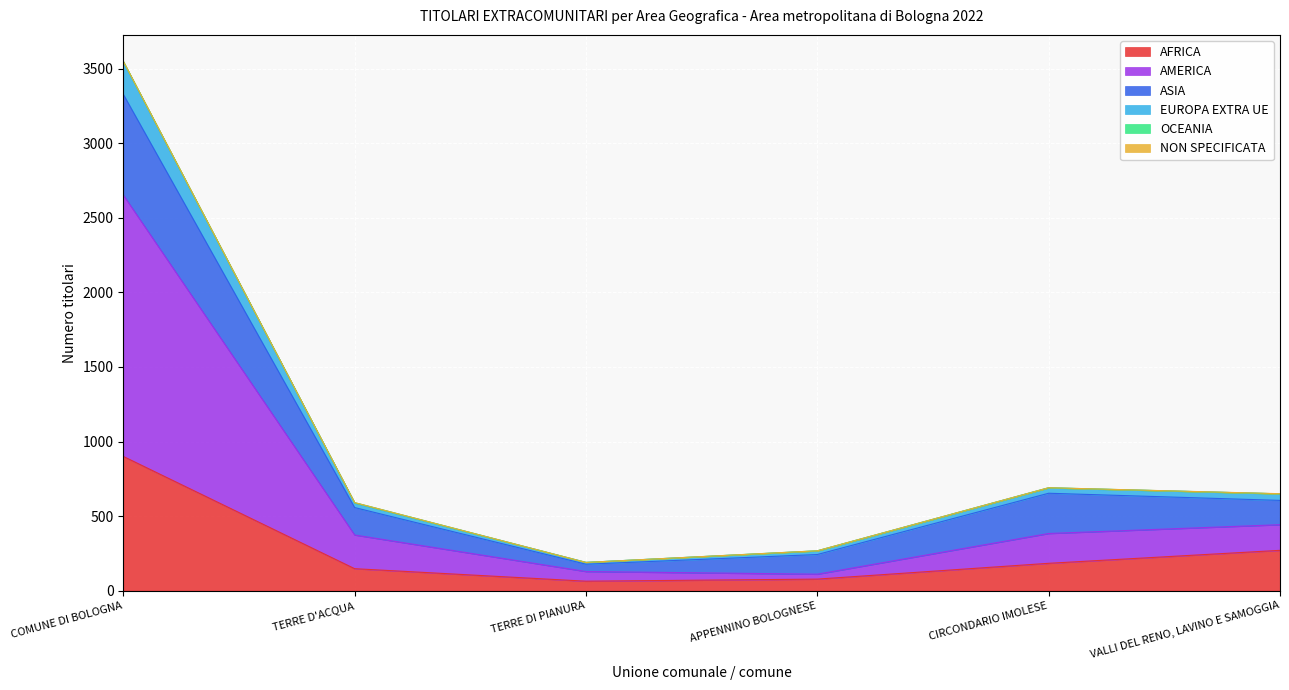

Rank the categories by AFRICA value from lowest to highest.

TERRE DI PIANURA, APPENNINO BOLOGNESE, TERRE D'ACQUA, CIRCONDARIO IMOLESE, VALLI DEL RENO, LAVINO E SAMOGGIA, COMUNE DI BOLOGNA